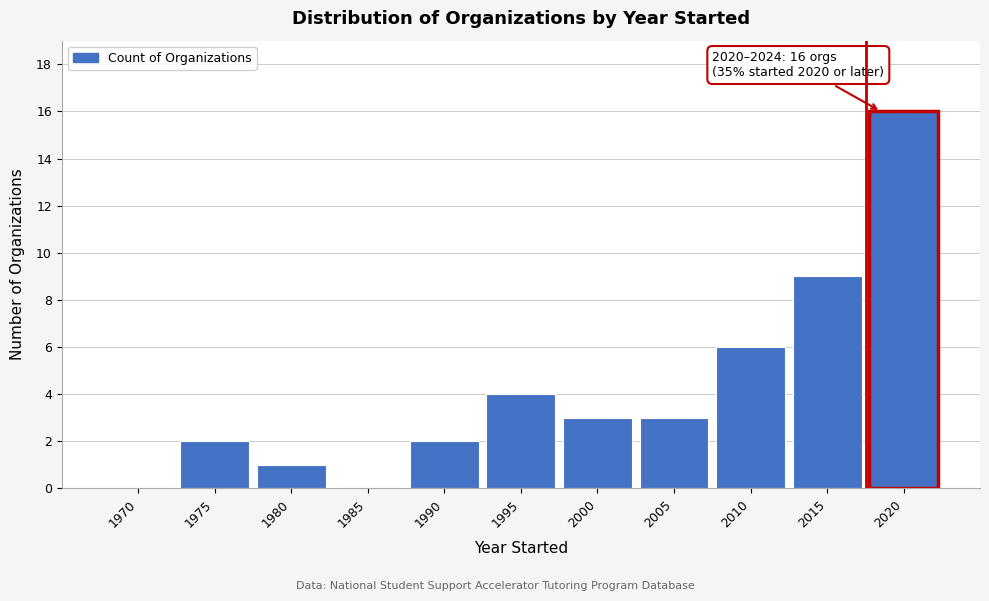

Reading left to right, list all the values displayed in this chart.

1970=0	1975=2	1980=1	1985=0	1990=2	1995=4	2000=3	2005=3	2010=6	2015=9	2020=16